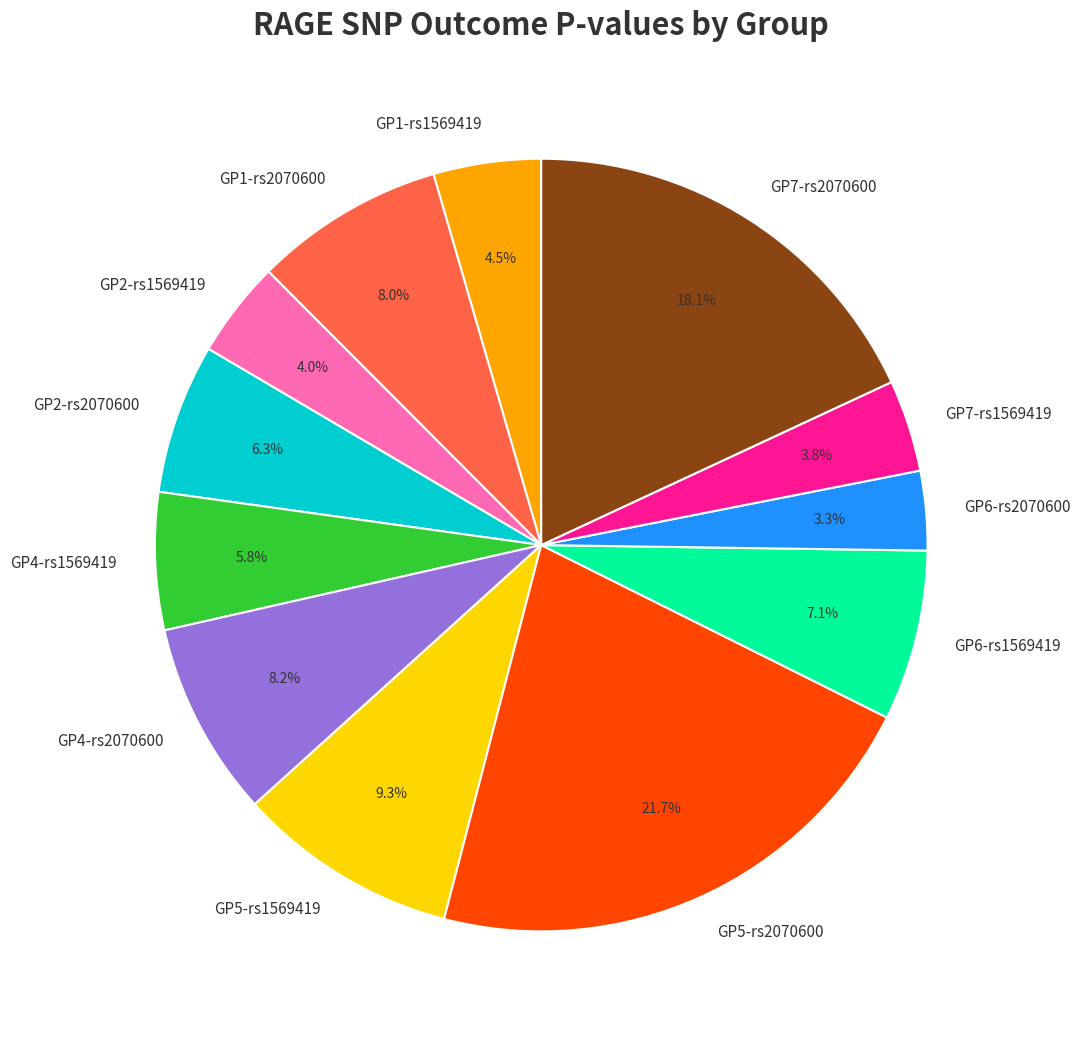

The GP6-rs2070600 slice represents 11% of the pie. True or false?

False